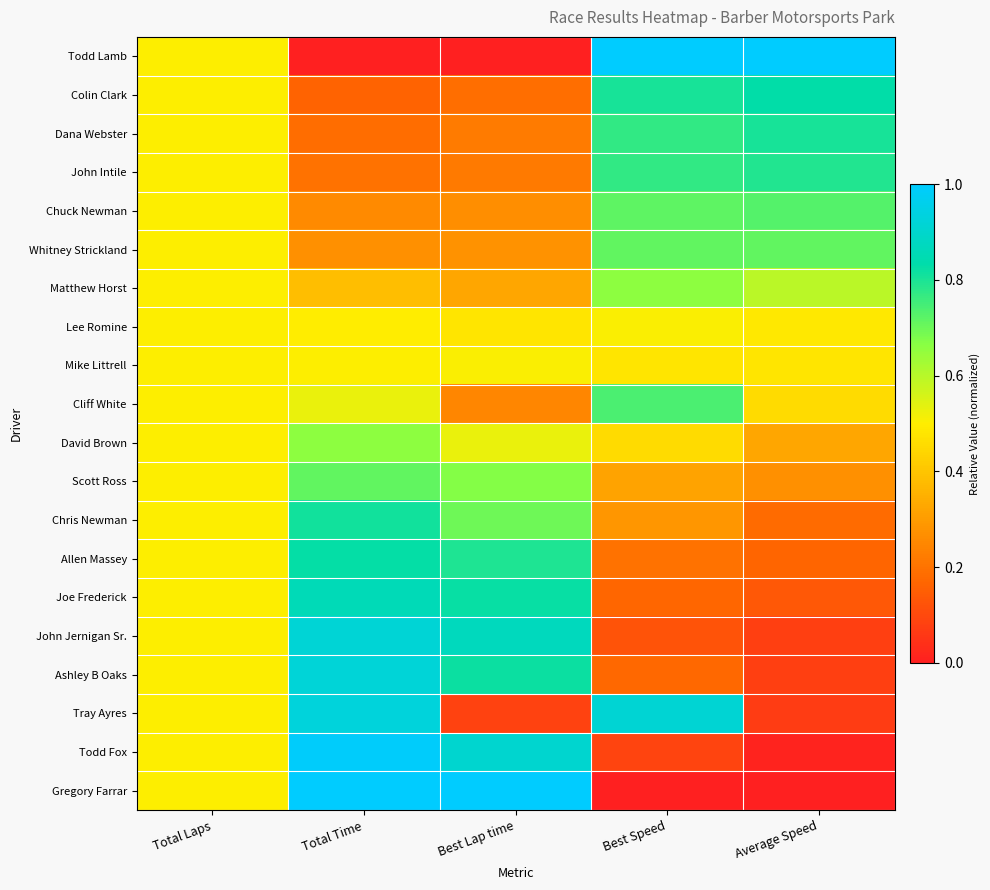

At which category does the chart reach its minimum across all series?

Total Time